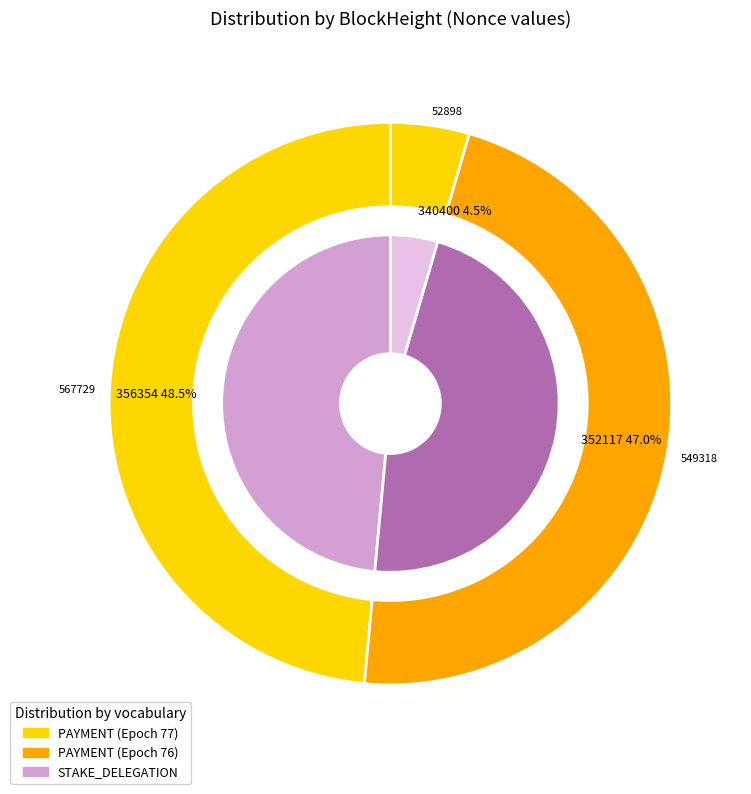

Combined, do 356354 and 352117 account for over 50%?

Yes